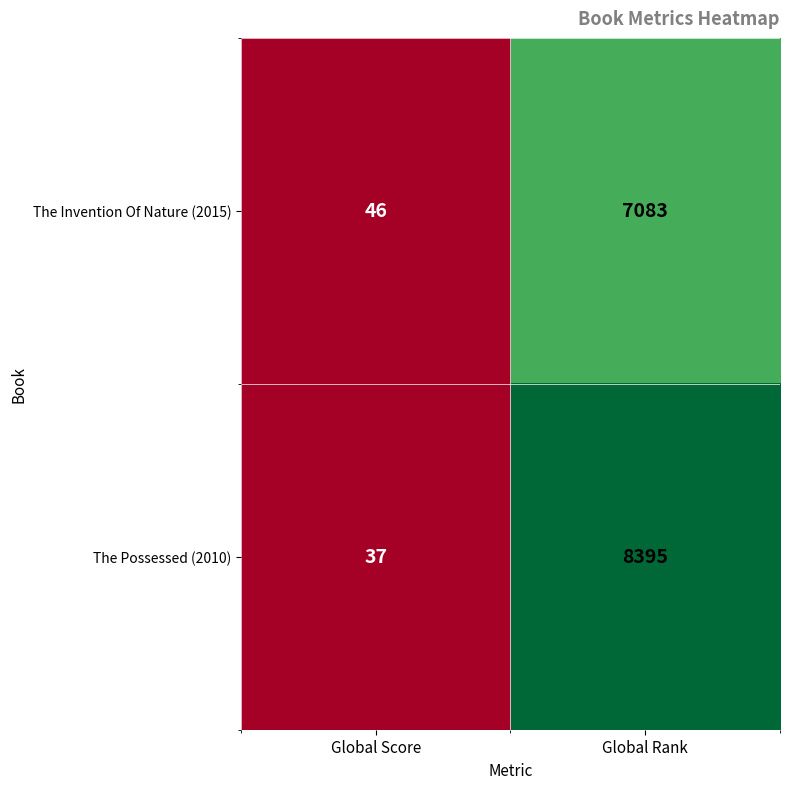

What is the difference between the The Possessed (2010) values at Global Rank and Global Score?

8358